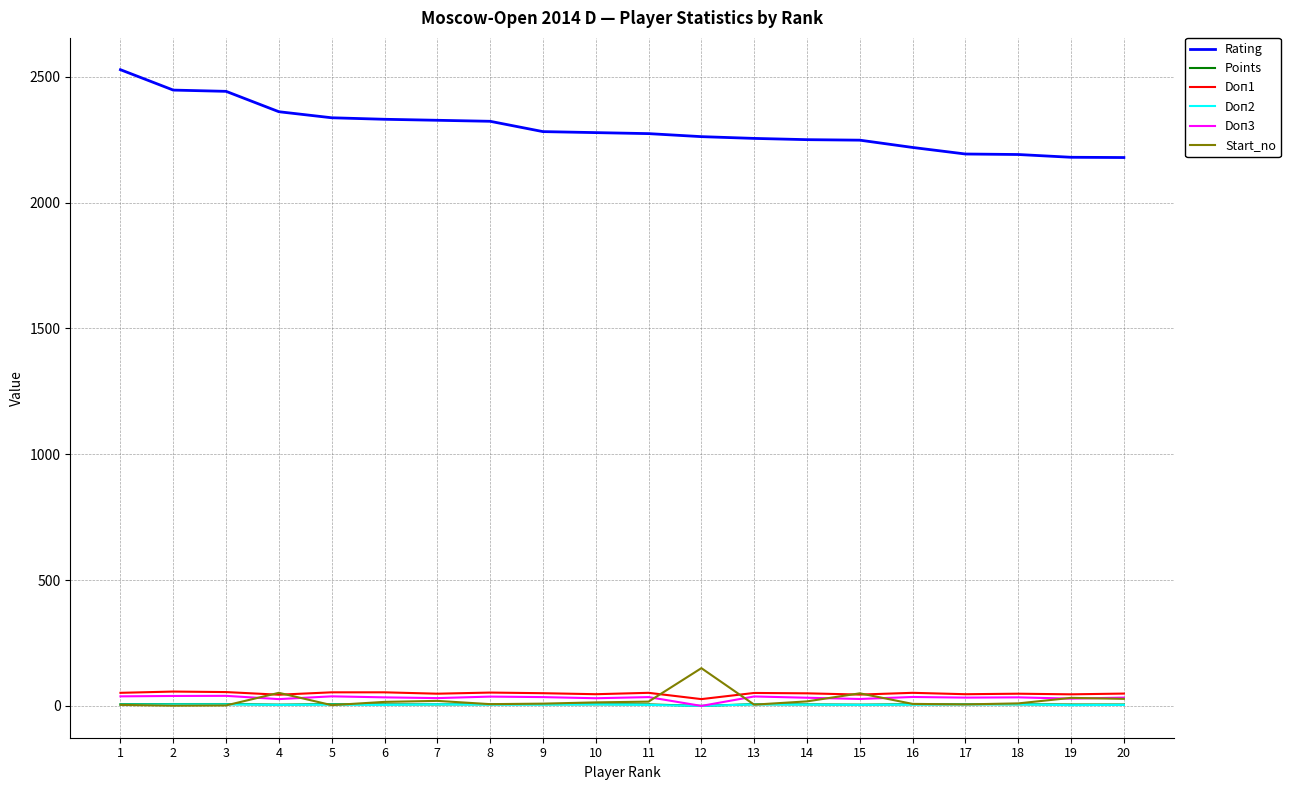

Which series has the largest total across all categories?

Rating